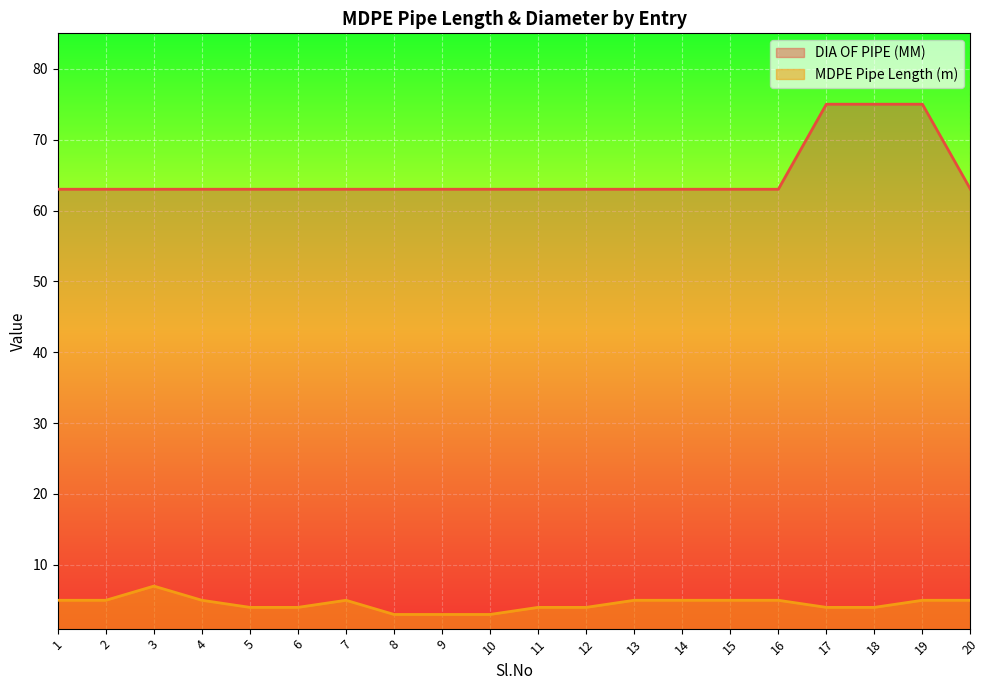

The value of DIA OF PIPE (MM) at 5 is 63. True or false?

True